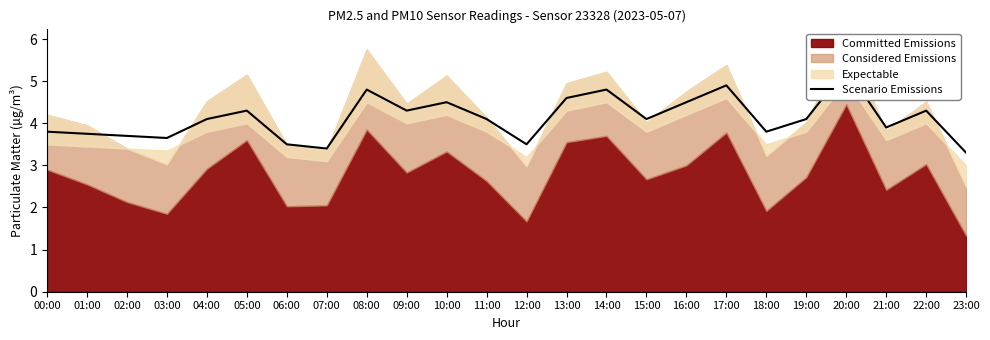

At which category does the data reach its first local peak?

05:00